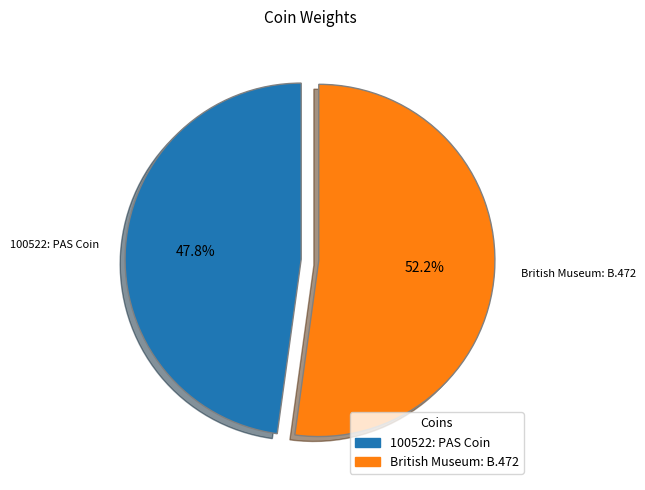

Which slice is the largest?

British Museum: B.472